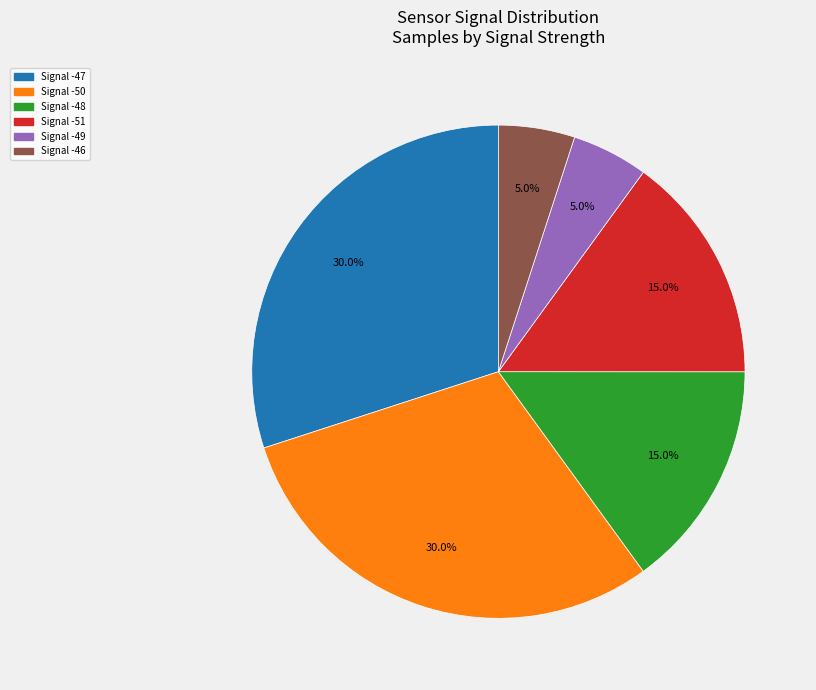

Is there a majority slice in this chart?

No